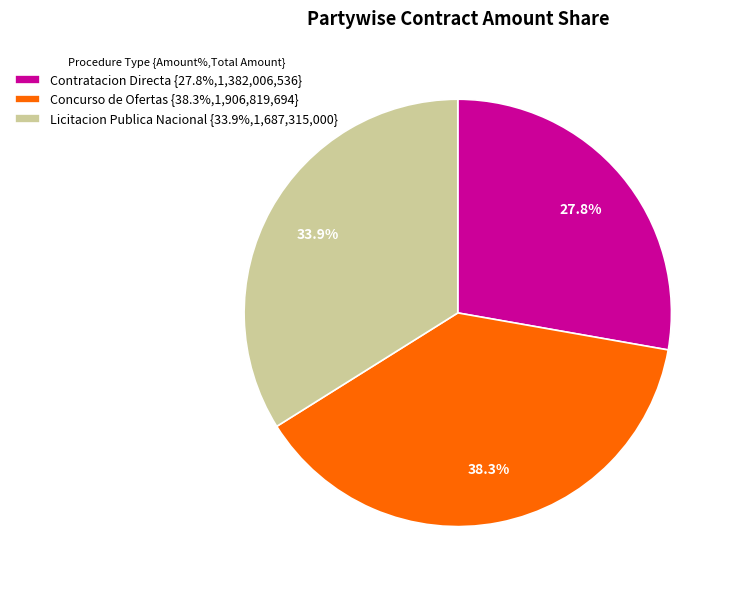

Which category has the smallest portion of the pie?

Contratacion Directa {27.8%,1,382,006,536}